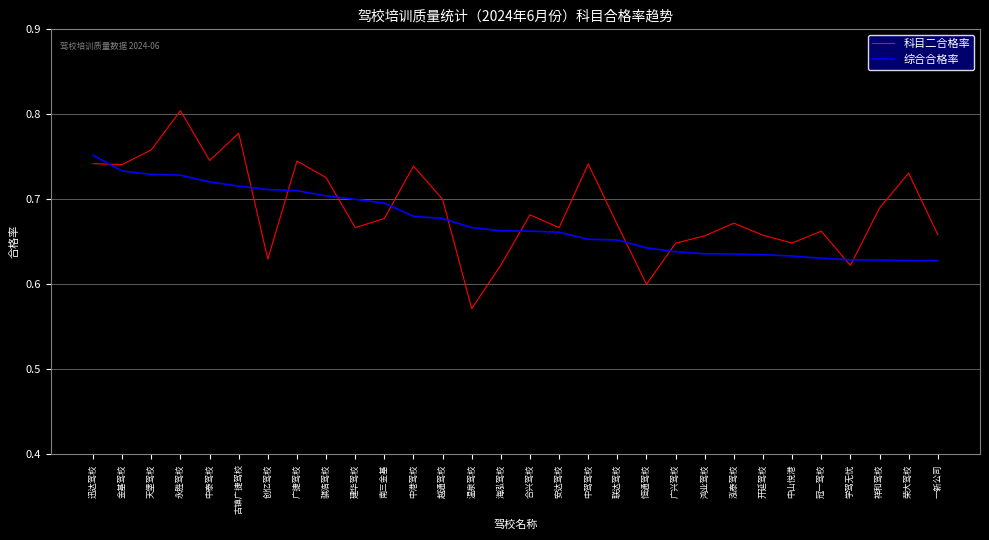

The 科目二合格率 series shows 0.6 at 温泉驾校. True or false?

True